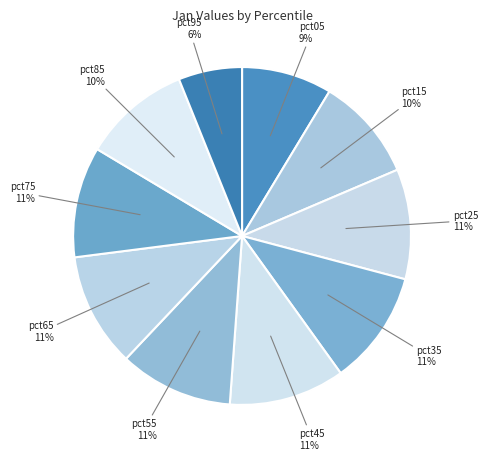

How many slices are in this pie chart?

10